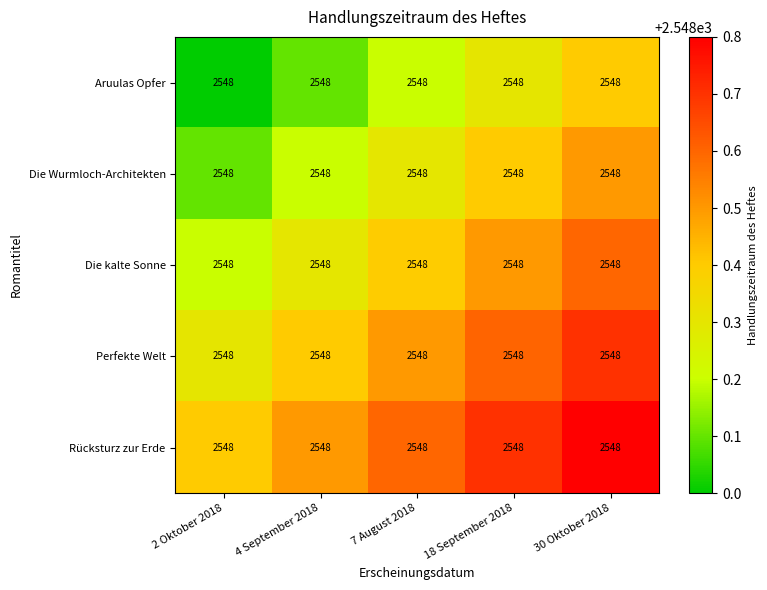

Reading left to right, transcribe all the data shown in this chart.

Aruulas Opfer: 2 Oktober 2018=2548.0	4 September 2018=2548.0	7 August 2018=2548.0	18 September 2018=2548.0	30 Oktober 2018=2548.0
Die Wurmloch-Architekten: 2 Oktober 2018=2548.0	4 September 2018=2548.0	7 August 2018=2548.0	18 September 2018=2548.0	30 Oktober 2018=2548.0
Die kalte Sonne: 2 Oktober 2018=2548.0	4 September 2018=2548.0	7 August 2018=2548.0	18 September 2018=2548.0	30 Oktober 2018=2548.0
Perfekte Welt: 2 Oktober 2018=2548.0	4 September 2018=2548.0	7 August 2018=2548.0	18 September 2018=2548.0	30 Oktober 2018=2548.0
Rücksturz zur Erde: 2 Oktober 2018=2548.0	4 September 2018=2548.0	7 August 2018=2548.0	18 September 2018=2548.0	30 Oktober 2018=2548.0